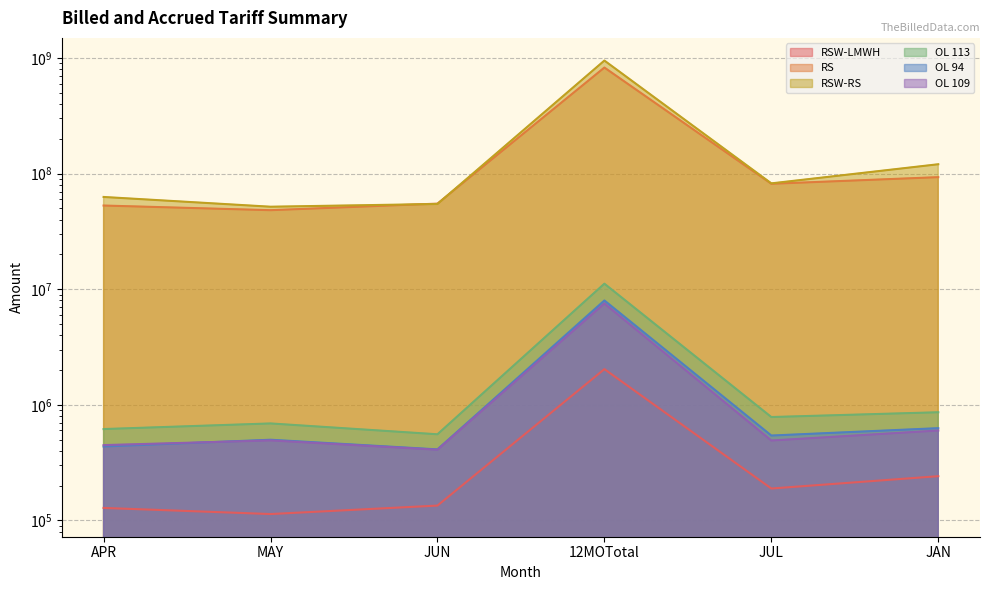

What is the greatest value displayed?

950132086